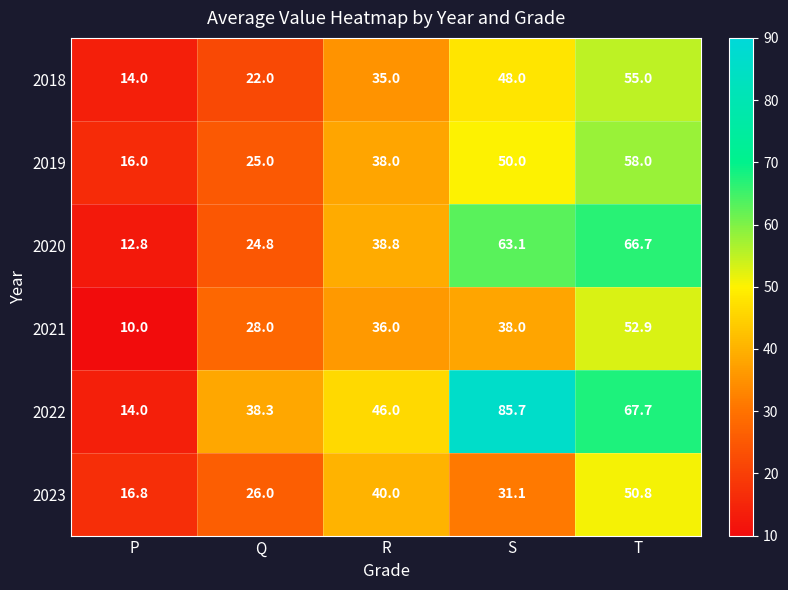

What is the difference between the maximum and second lowest values in the 2020 series?

41.9